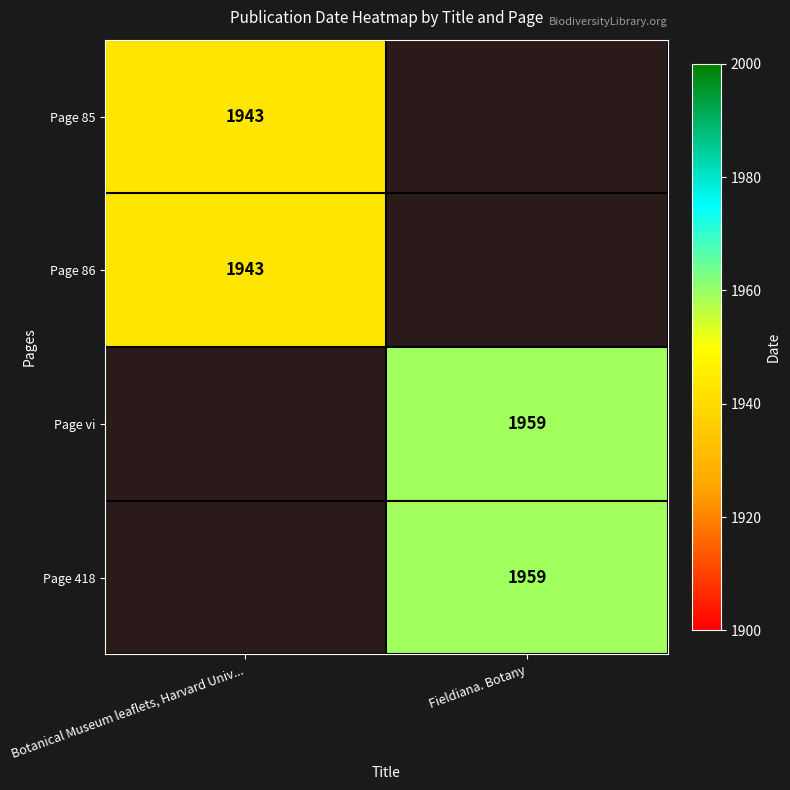

Is it true that Page vi equals 3281 at Fieldiana. Botany?

False